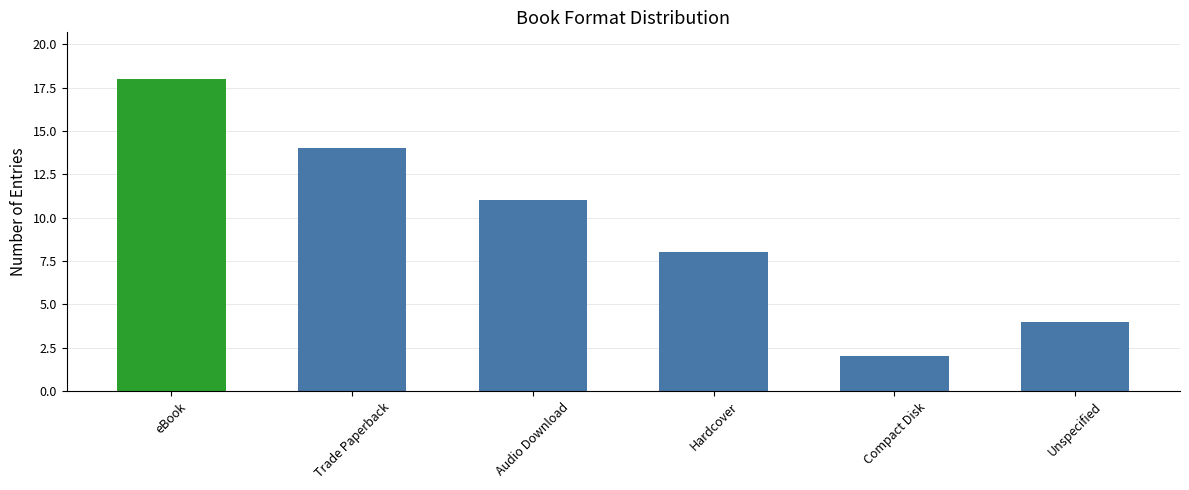

What is the difference between the values at Hardcover and Compact Disk?

6